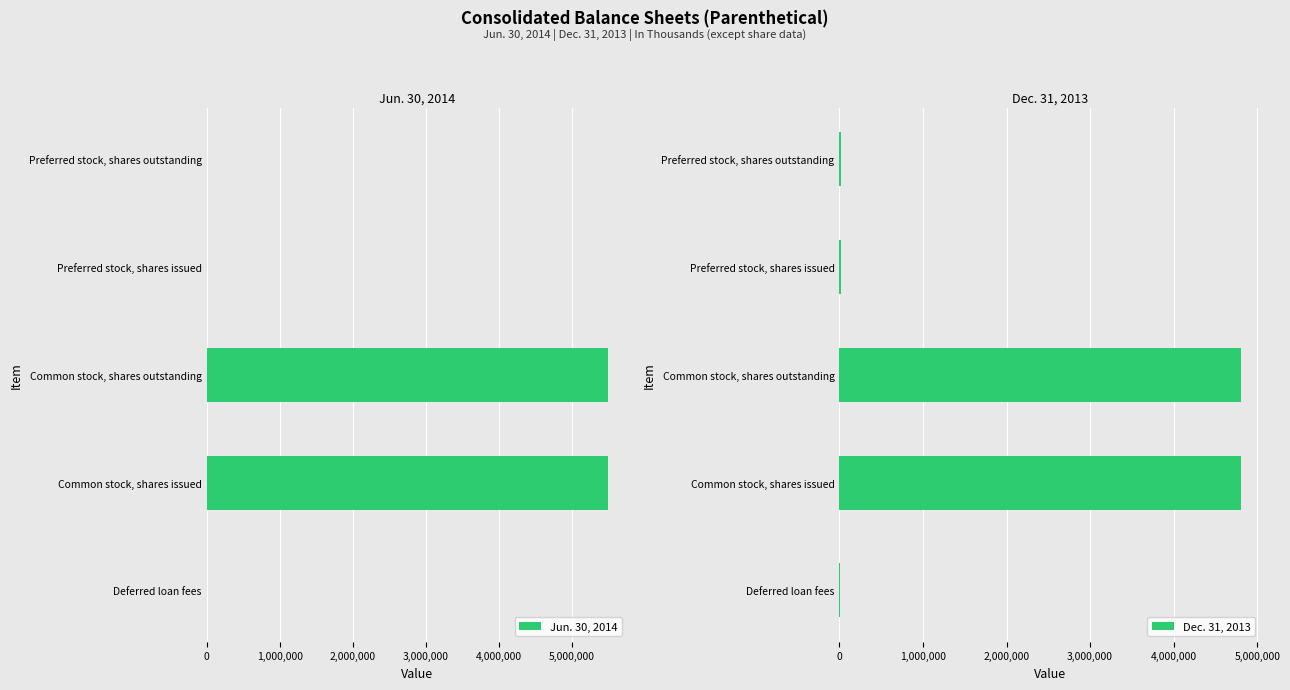

What are all the series names shown in the legend?

Jun. 30, 2014, Dec. 31, 2013